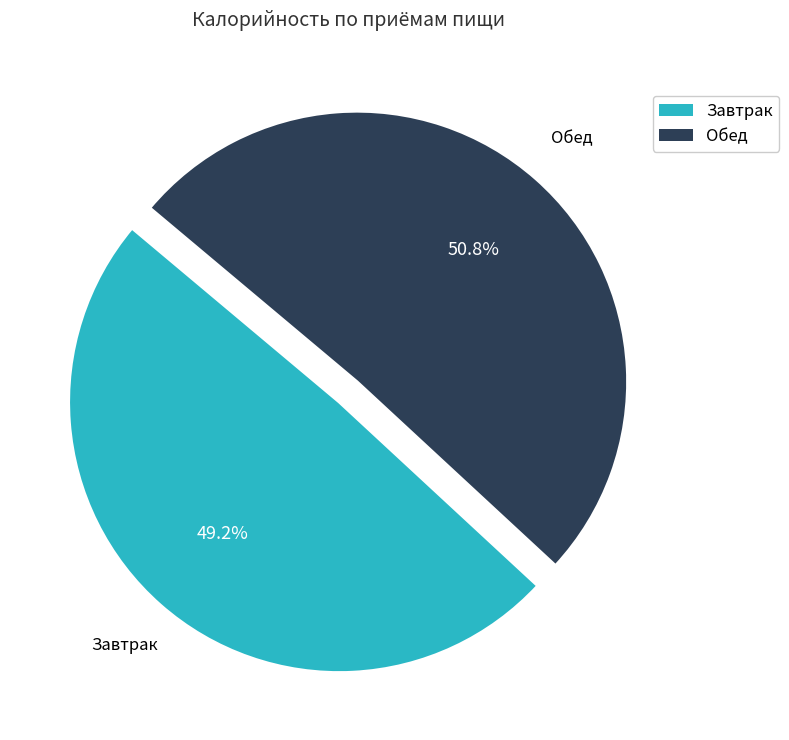

To the nearest percent, what is the difference between the Обед and Завтрак slice percentages?

2%